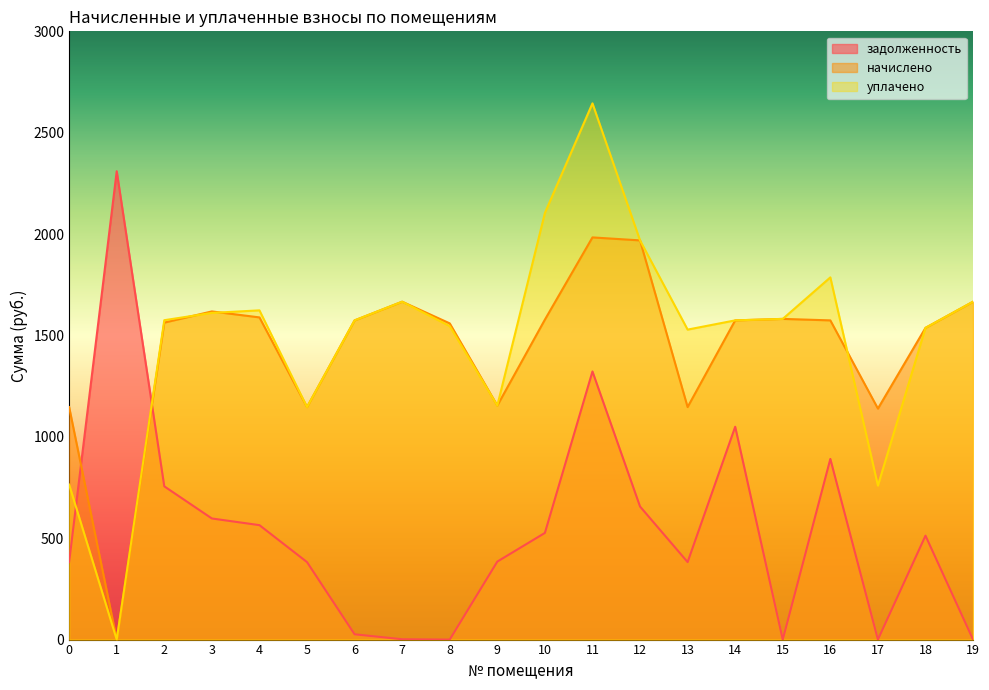

The value of начислено at 16 is 1574.3. True or false?

True